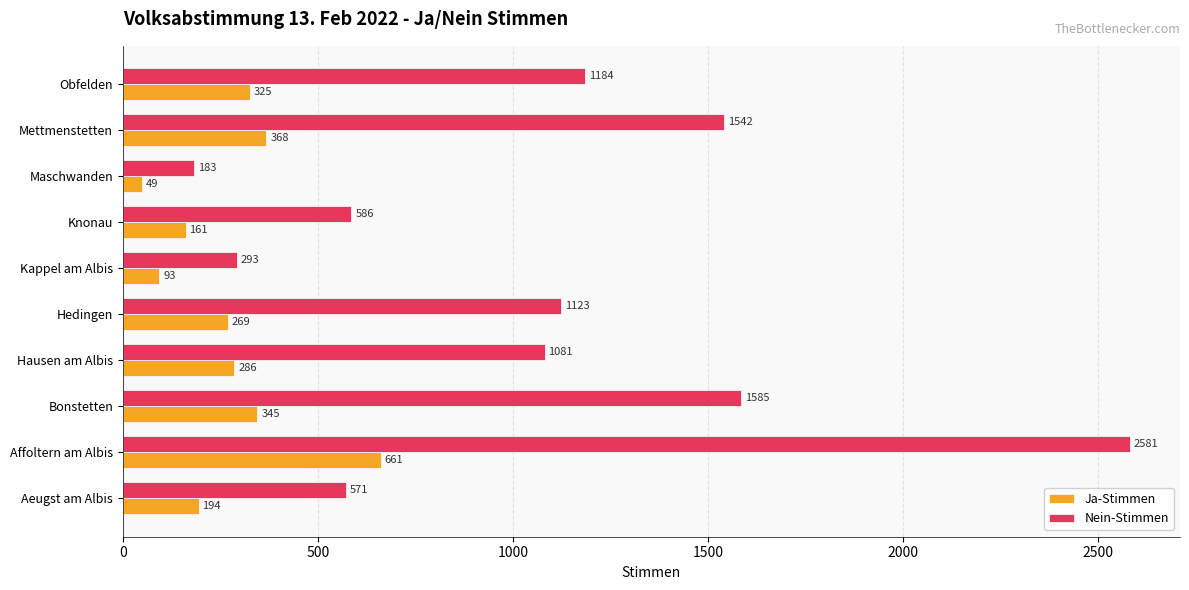

Is it true that Nein-Stimmen equals 312 at Maschwanden?

False